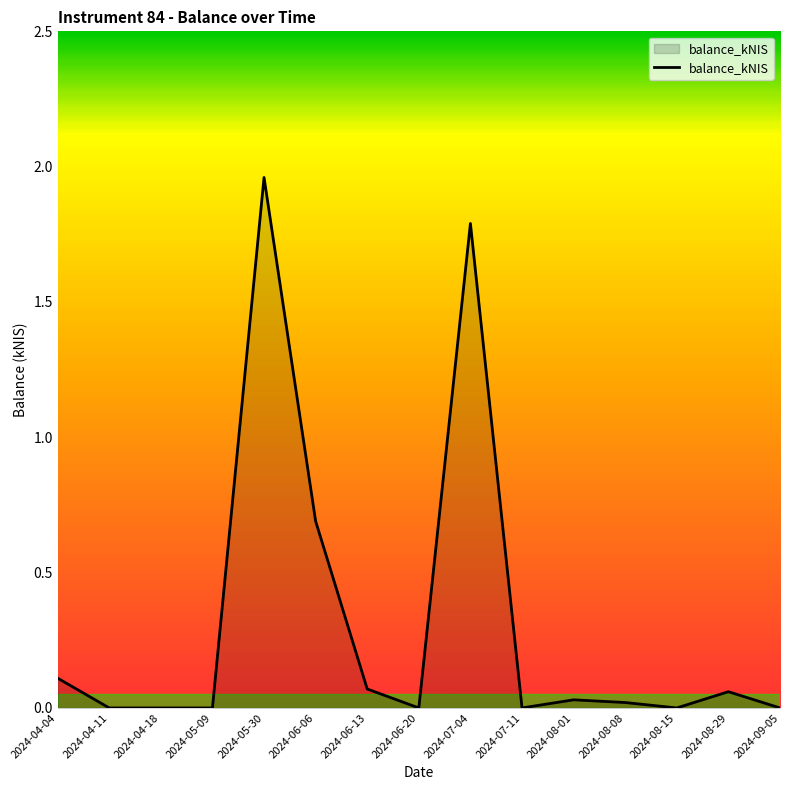

Is it true that the value at 2024-05-09 is 0.9?

False